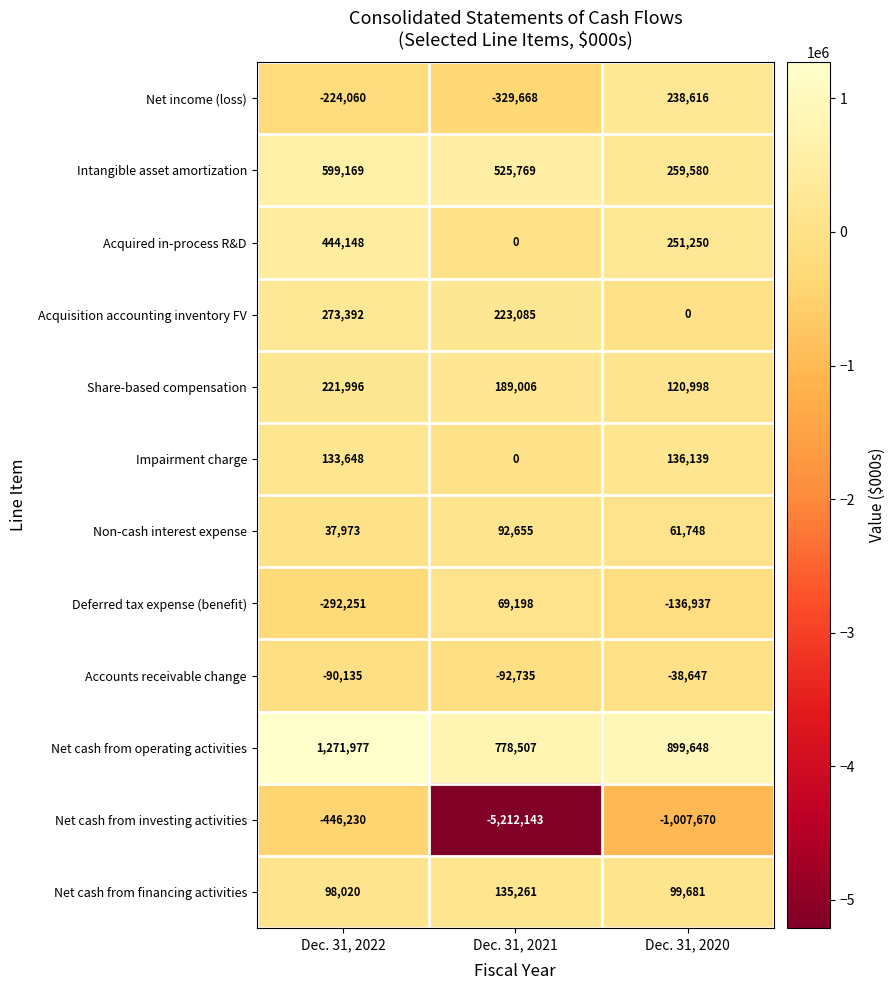

At Dec. 31, 2020, list the series in order from smallest to largest.

Net cash from investing activities, Deferred tax expense (benefit), Accounts receivable change, Acquisition accounting inventory FV, Non-cash interest expense, Net cash from financing activities, Share-based compensation, Impairment charge, Net income (loss), Acquired in-process R&D, Intangible asset amortization, Net cash from operating activities